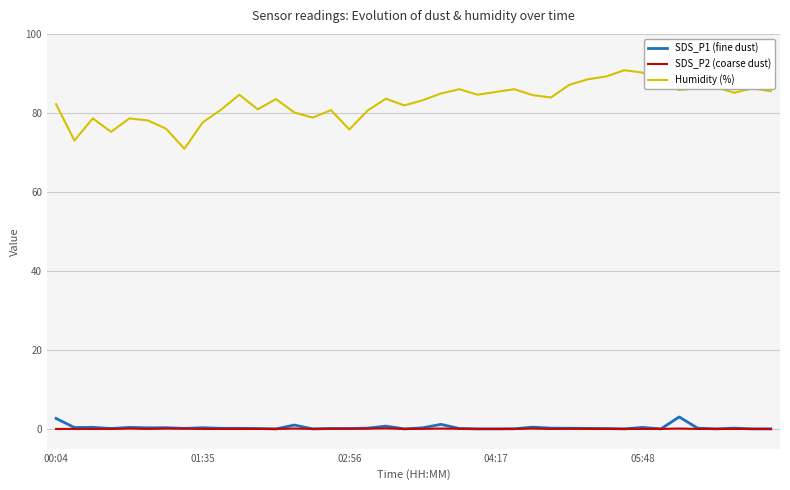

What is the maximum value shown in the chart?

90.8